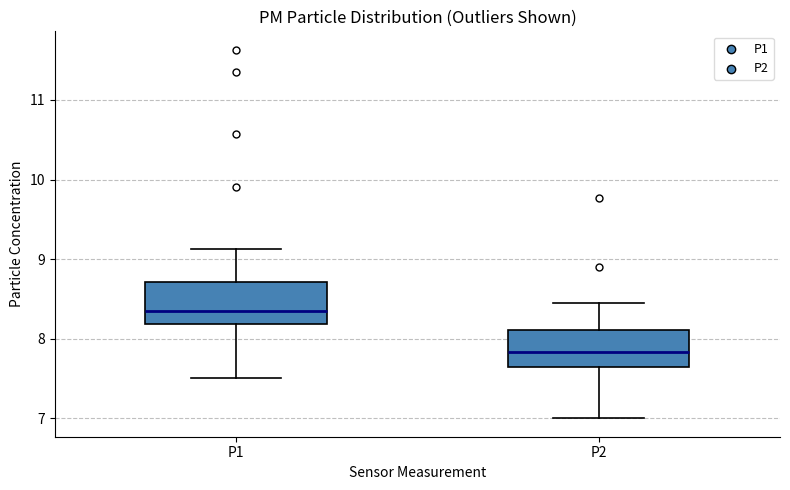

Reading left to right, read every box against the y-axis: the position of its median line, the range the box covers, and the ends of its whiskers. The values are not printed on the chart, so give them approximately, as read against the axis.

P1: median 8.4, box 8.2 to 8.7, whiskers 7.5 to 9.1
P2: median 7.8, box 7.6 to 8.1, whiskers 7.0 to 8.5